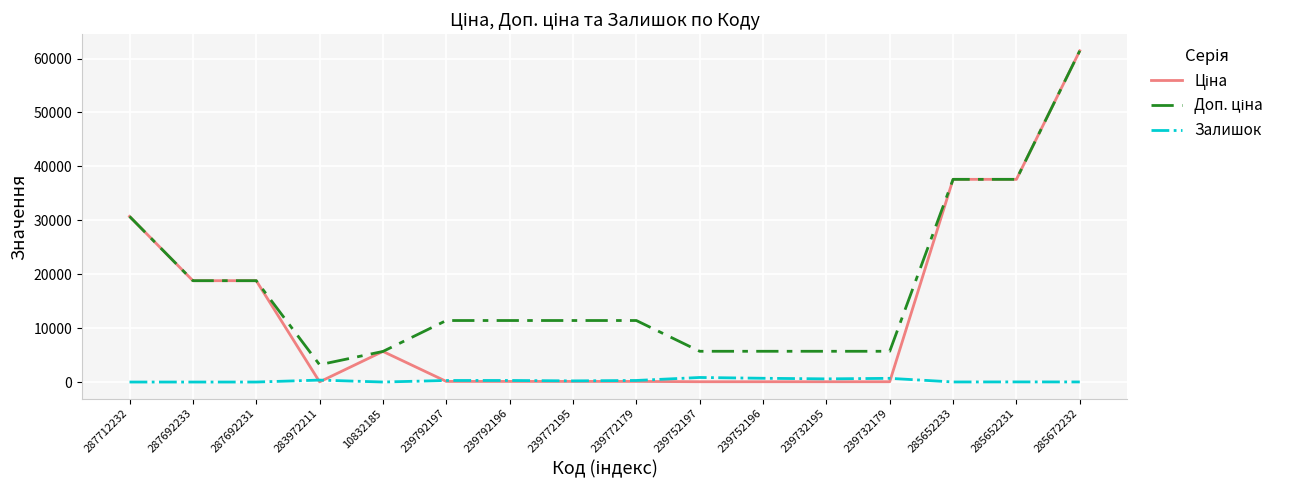

Which category has the highest value across all series?

285672232